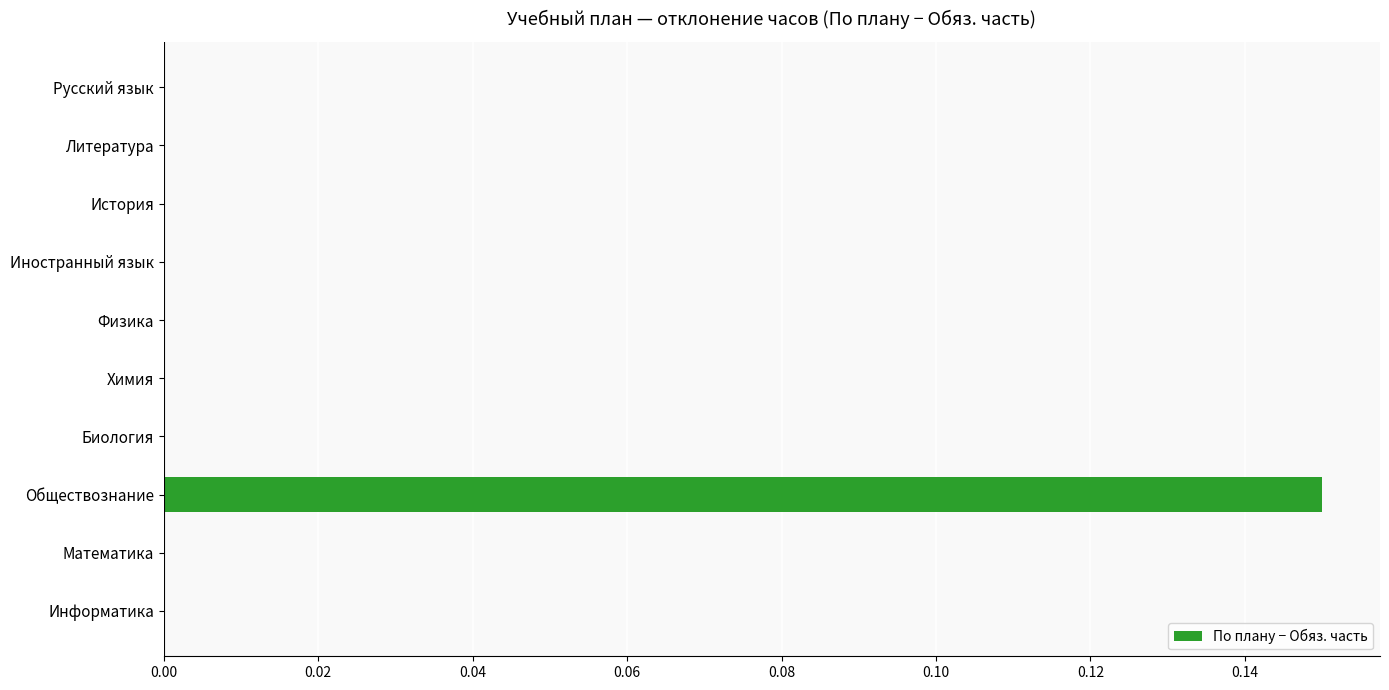

The value at Физика is 0.0. True or false?

True